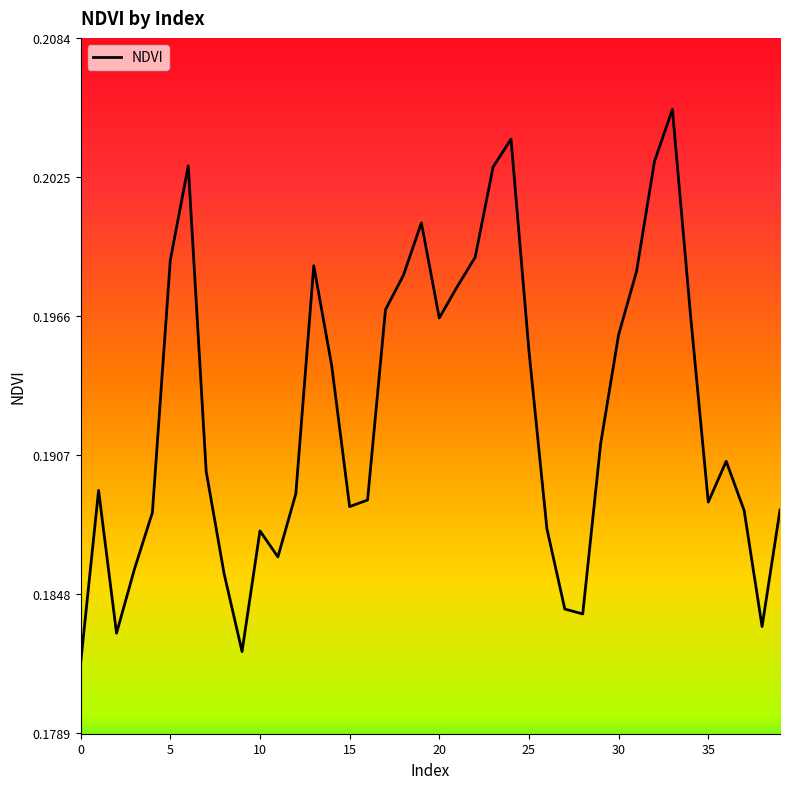

Is this an area chart (filled region under the line)?

No